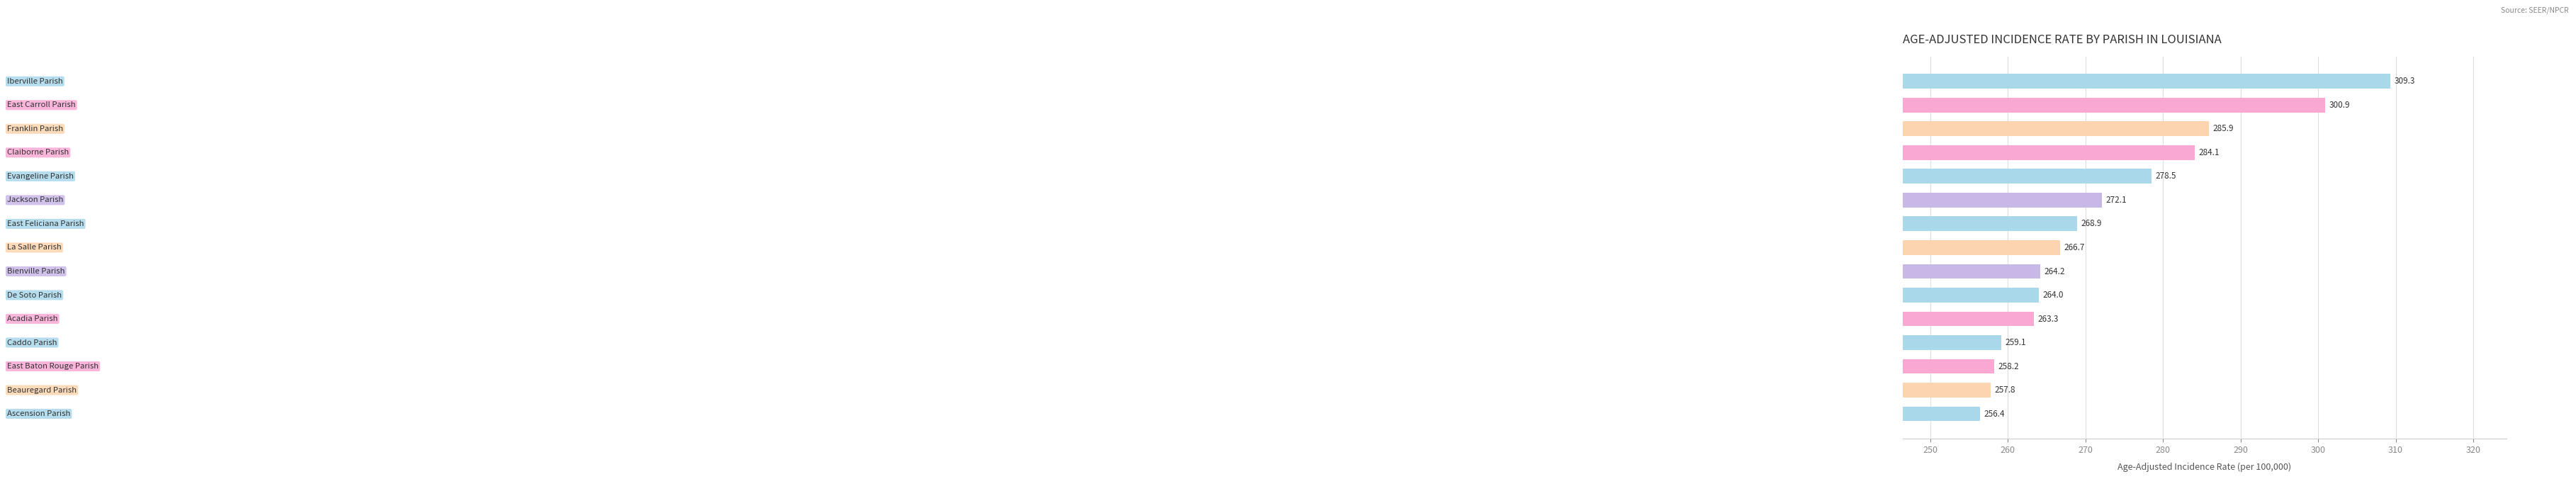

What is the sum of all values?

4089.4